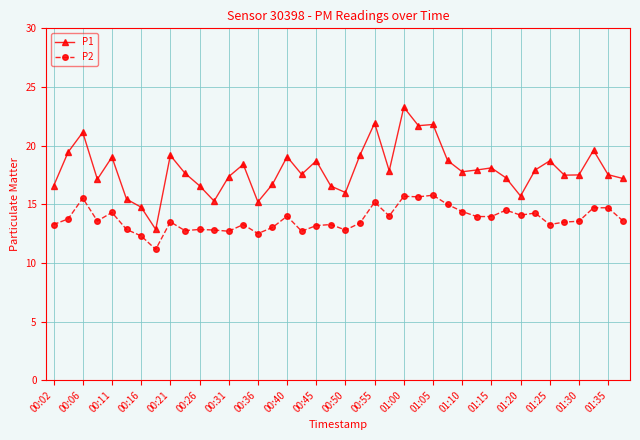

Which series has the widest spread of values?

P1